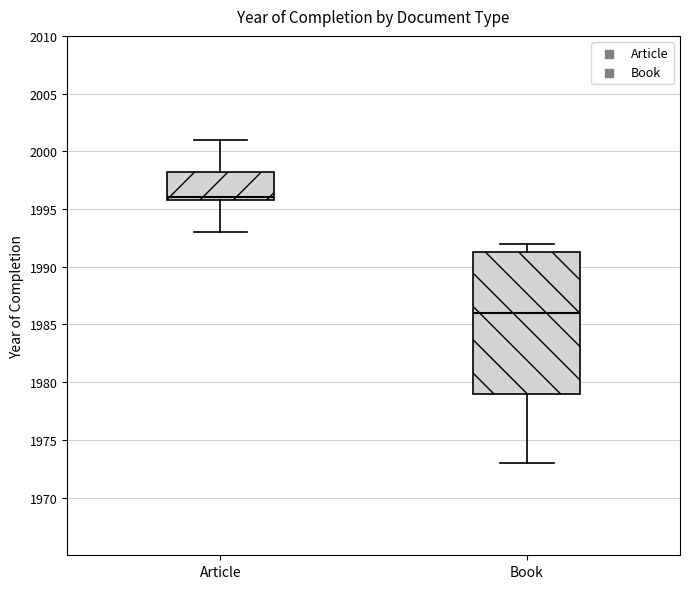

Reading left to right, transcribe this box plot: for each box, give where its median line is, the range the box spans, and where its two whiskers end, as read against the y-axis. The values are not printed on the chart, so give them approximately, as read against the axis.

Article: median 1996.0 (just above the box's lower edge), box 1996.0 to 1998.5, whiskers 1993.0 to 2001.0
Book: median 1986.0, box 1979.0 to 1991.5, whiskers 1973.0 to 1992.0